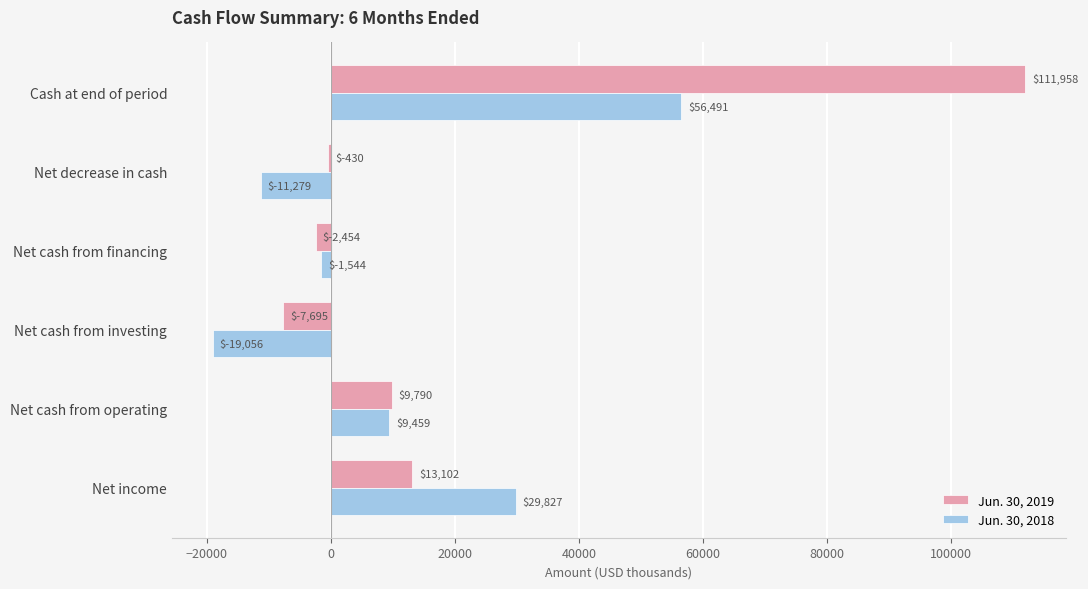

What is the total value across all series at Net cash from financing?

-3998